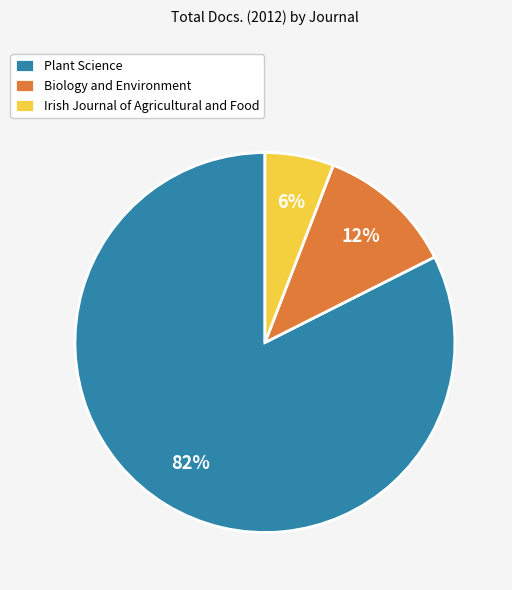

What is the smallest slice in the pie chart?

Irish Journal of Agricultural and Food